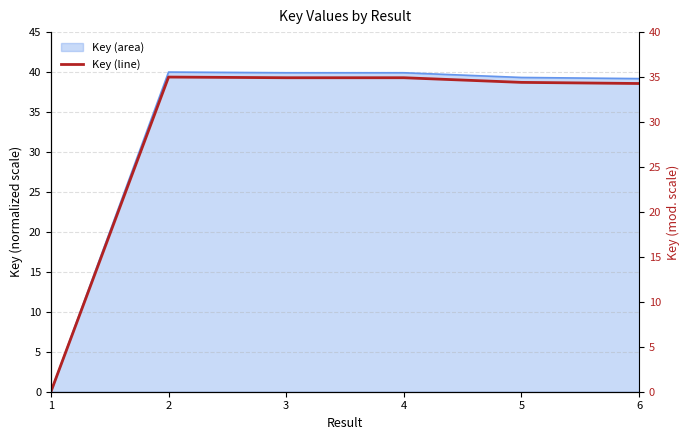

What is the ratio of the value at 3 to the value at 2?

1.0